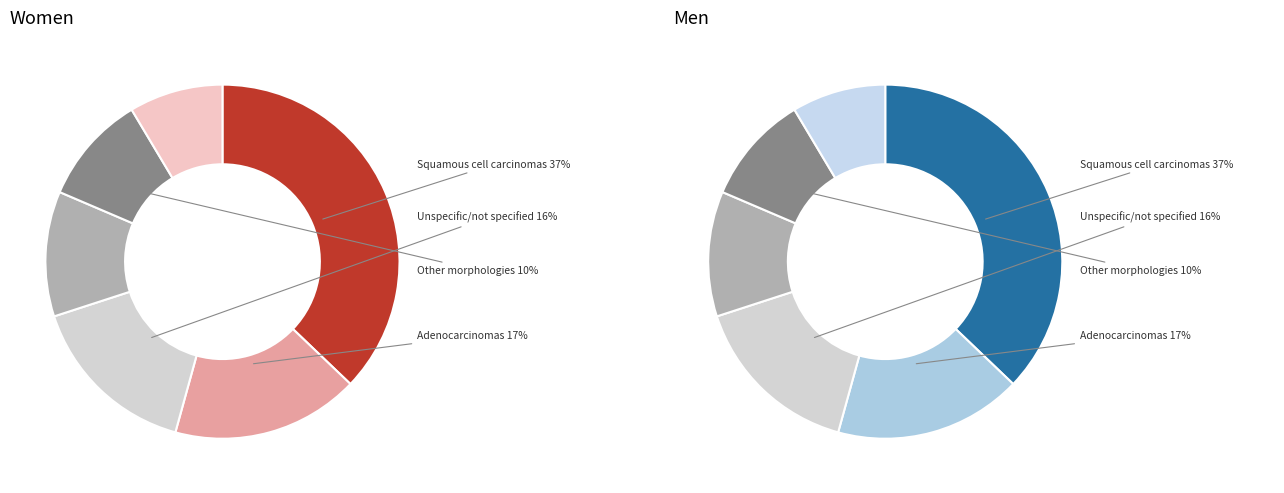

To the nearest percent, what is the difference between the largest and smallest slice percentages?

29%